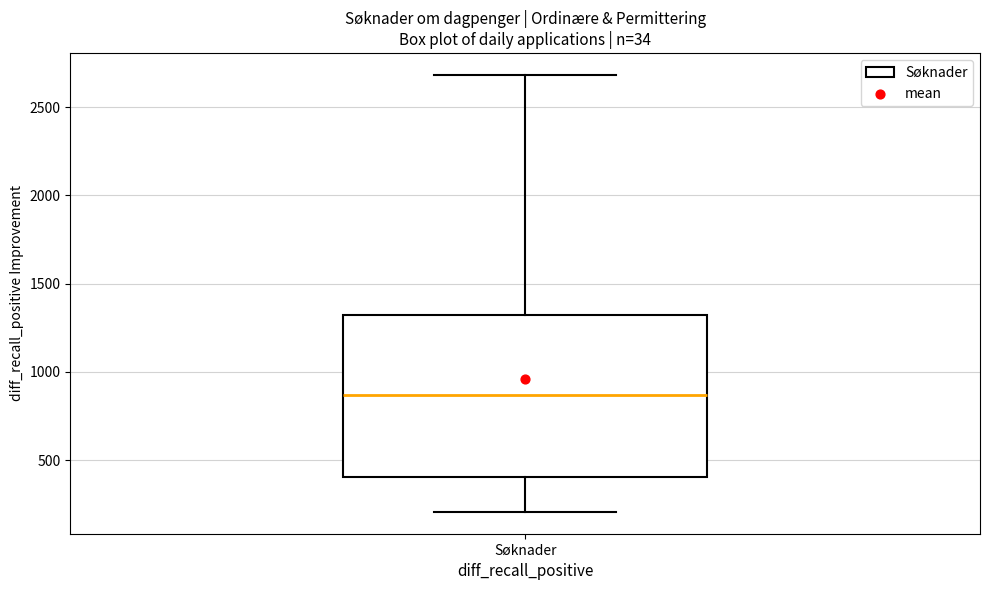

Read this box plot against the y-axis: the position of the median line, the range covered by the box, and the ends of both whiskers. The values are not printed on the chart, so give them approximately, as read against the axis.

median 850, box 400 to 1300, whiskers 200 to 2700